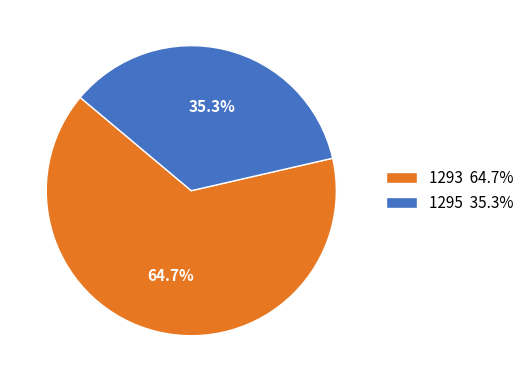

What is the largest slice in the pie chart?

1293